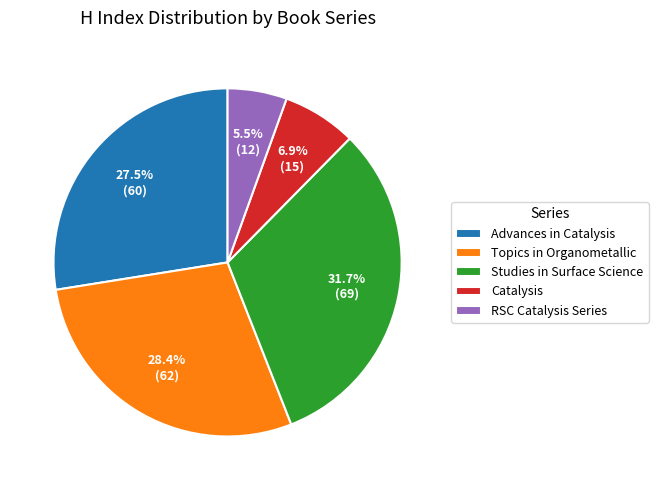

Which has a higher value, RSC Catalysis Series or Catalysis?

Catalysis